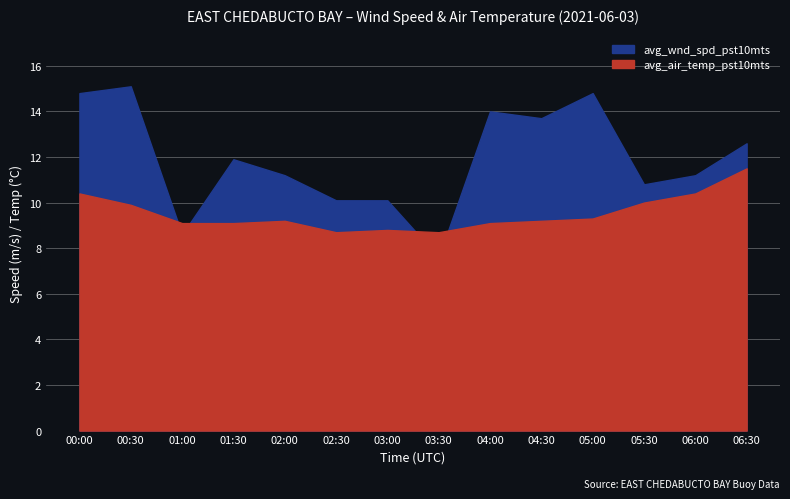

In avg_wnd_spd_pst10mts, how many points are higher than both neighbors (excluding endpoints)?

4